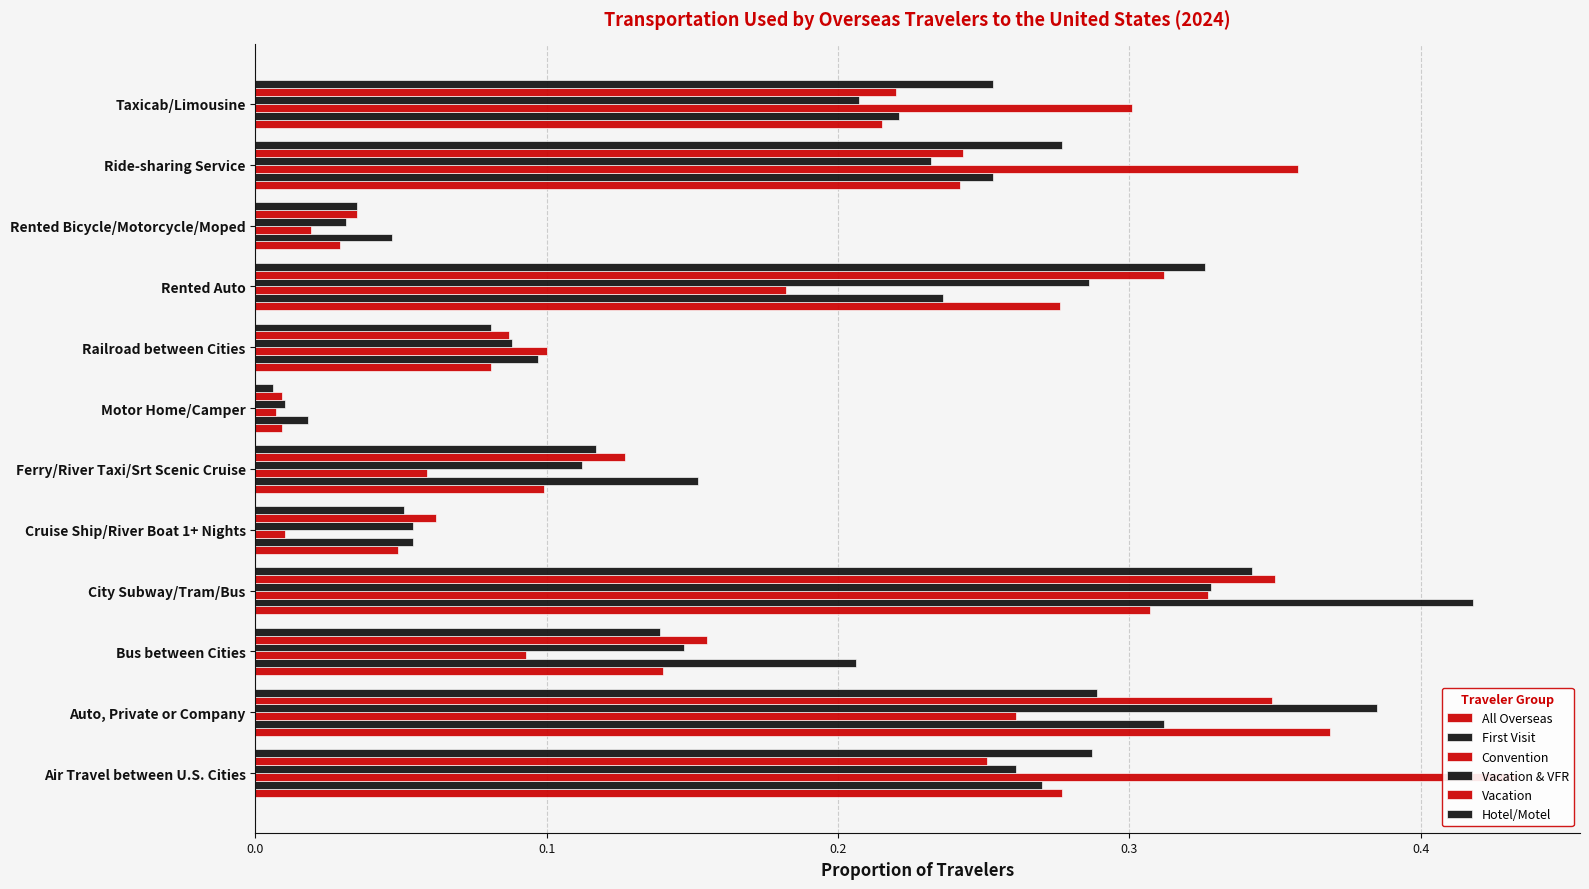

How many bars are there in each group?

6